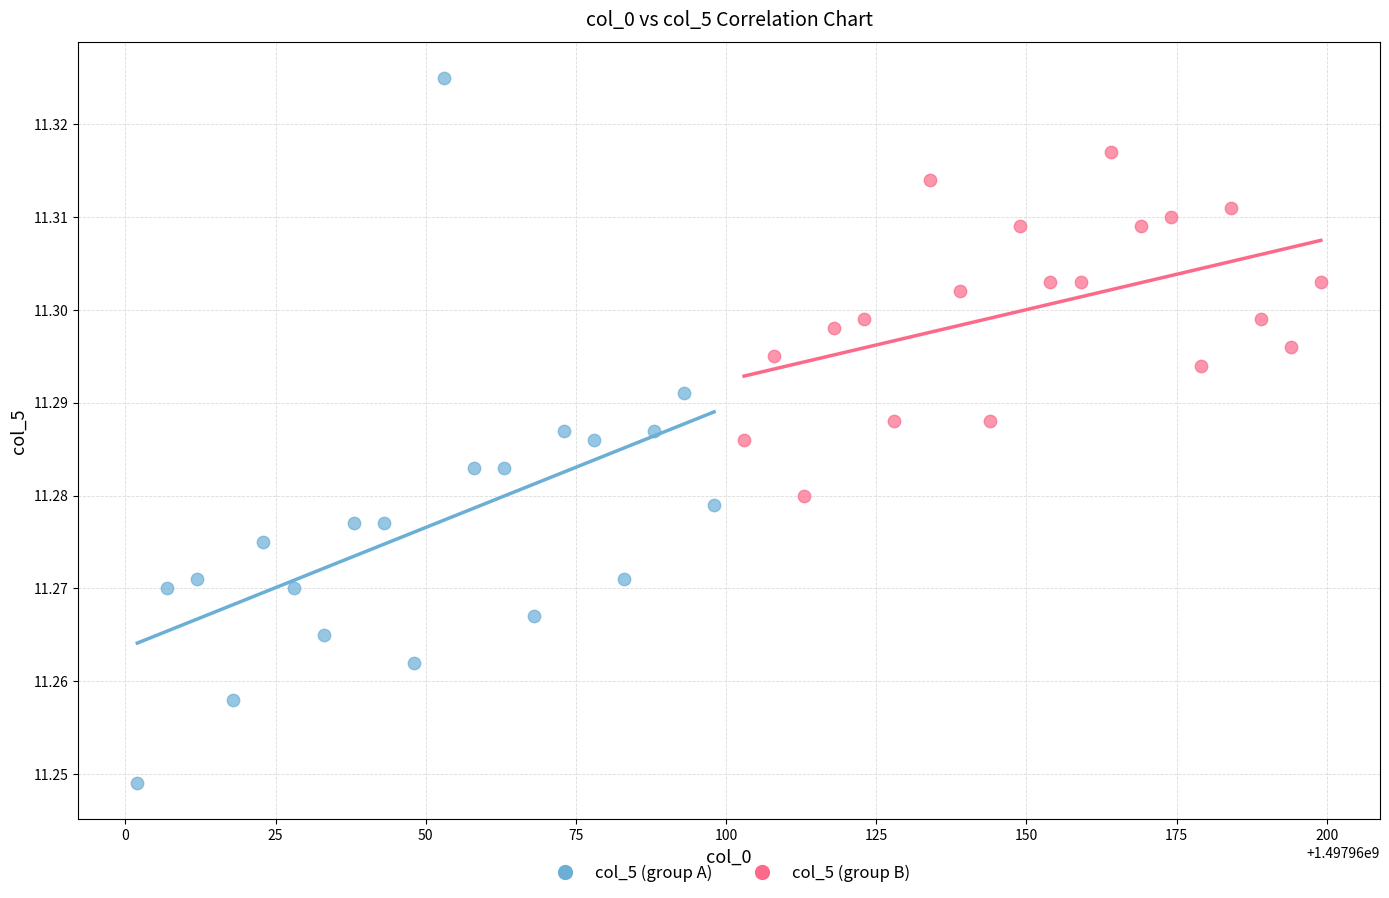

Which series has the widest spread of Y values?

col_5 (group A)